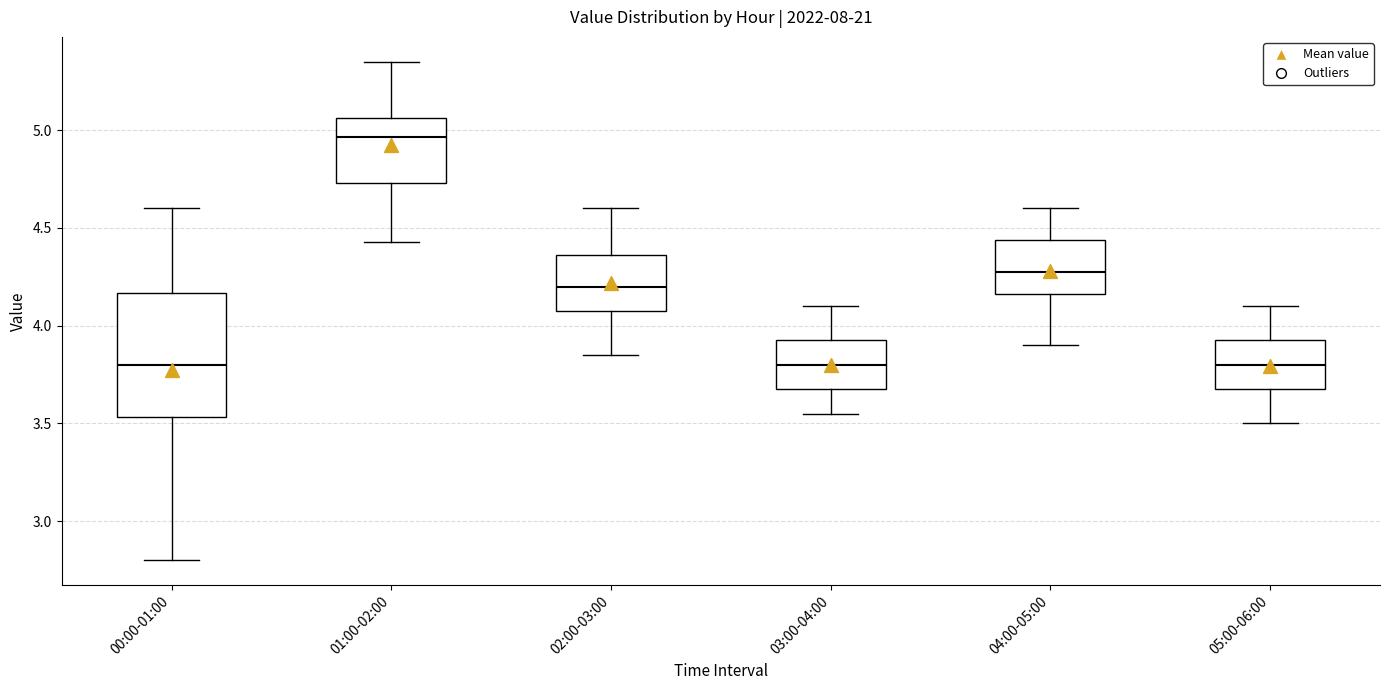

Reading left to right, transcribe this box plot: for each box, give where its median line is, the range the box spans, and where its two whiskers end, as read against the y-axis. The values are not printed on the chart, so give them approximately, as read against the axis.

00:00-01:00: median 3.80, box 3.55 to 4.15, whiskers 2.80 to 4.60
01:00-02:00: median 4.95, box 4.75 to 5.05, whiskers 4.45 to 5.35
02:00-03:00: median 4.20, box 4.10 to 4.35, whiskers 3.85 to 4.60
03:00-04:00: median 3.80, box 3.70 to 3.95, whiskers 3.55 to 4.10
04:00-05:00: median 4.30, box 4.15 to 4.45, whiskers 3.90 to 4.60
05:00-06:00: median 3.80, box 3.70 to 3.95, whiskers 3.50 to 4.10